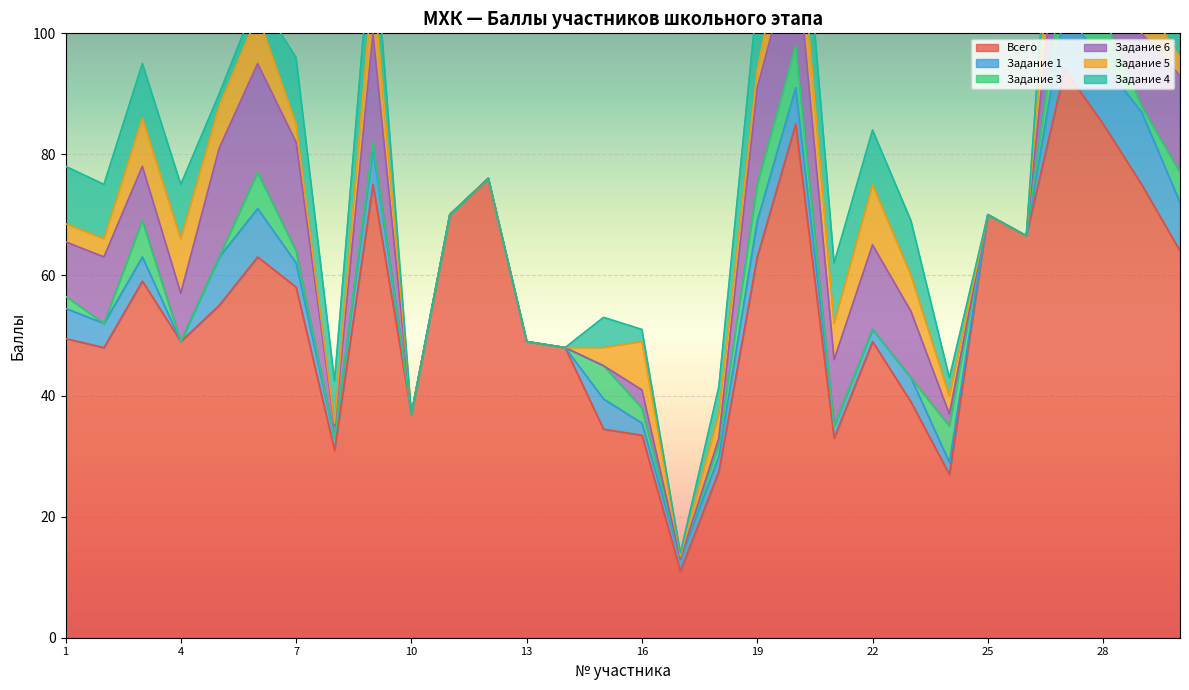

Which series has the largest range (max minus min)?

Всего